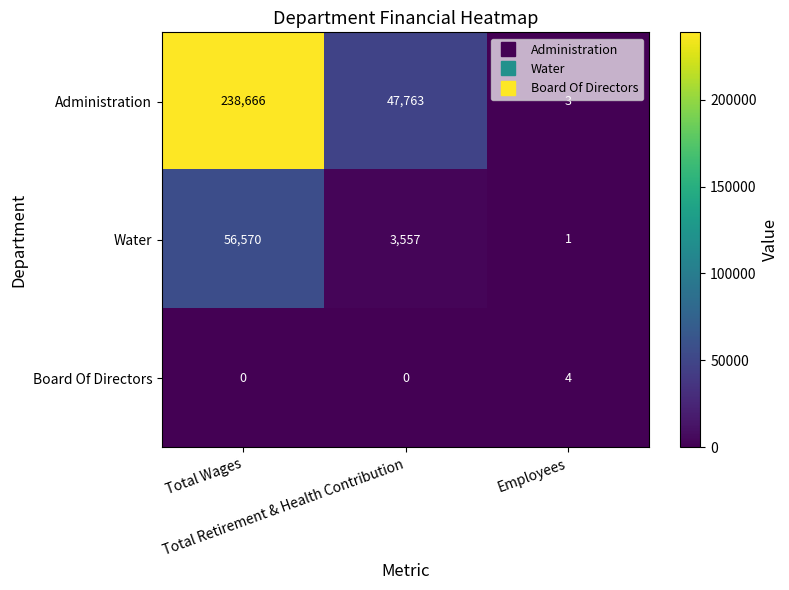

How many Administration values are between 3 and 238666?

3